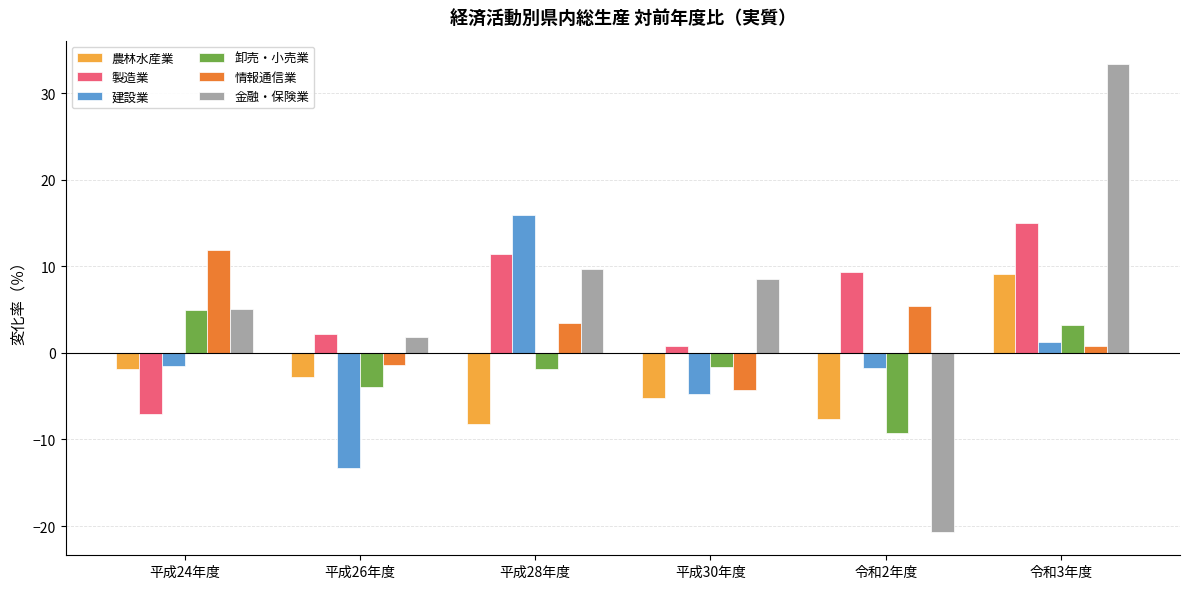

At which category is the sum across all series the highest?

令和3年度